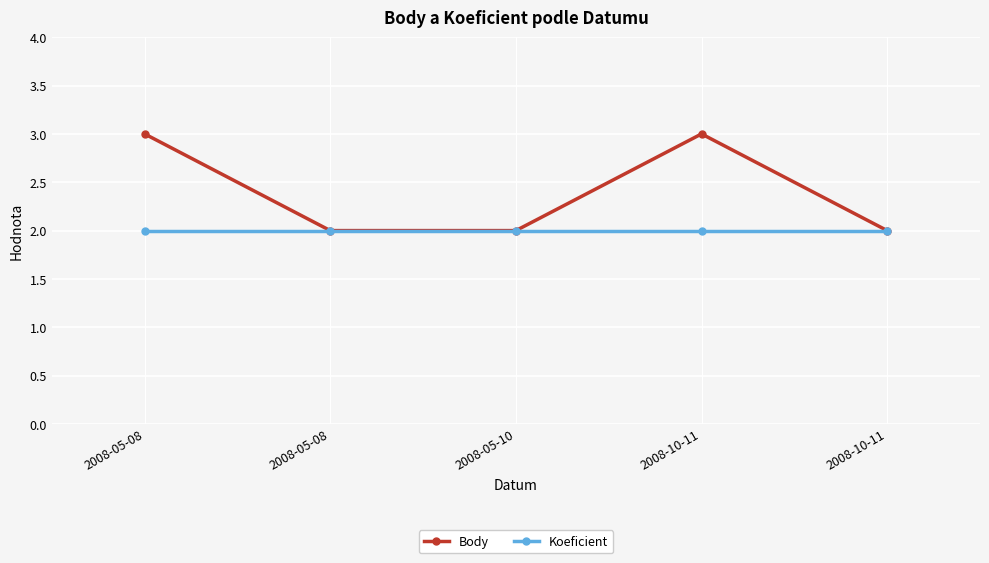

Does the chart display data point markers on the line(s)?

Yes